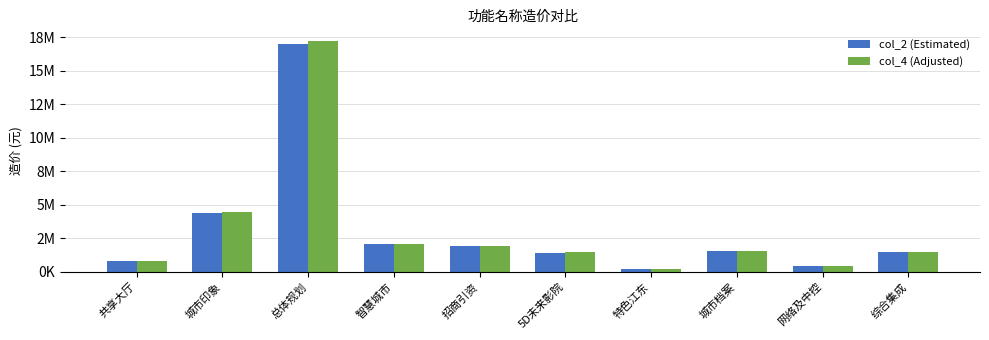

The col_4 (Adjusted) series shows 802939.6 at 共享大厅. True or false?

True